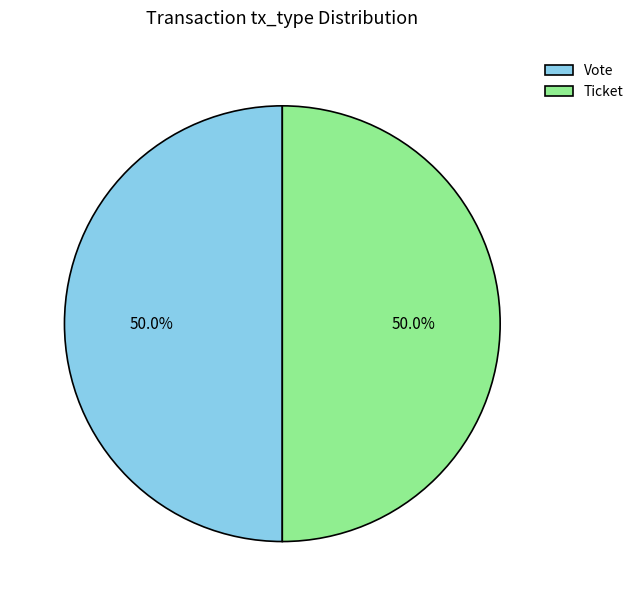

How many slices are in this pie chart?

2